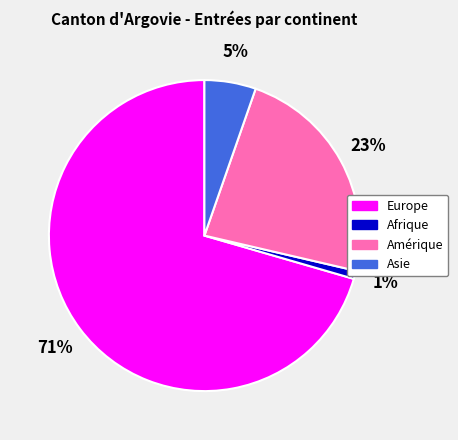

To the nearest percent, what is the average slice percentage?

25%